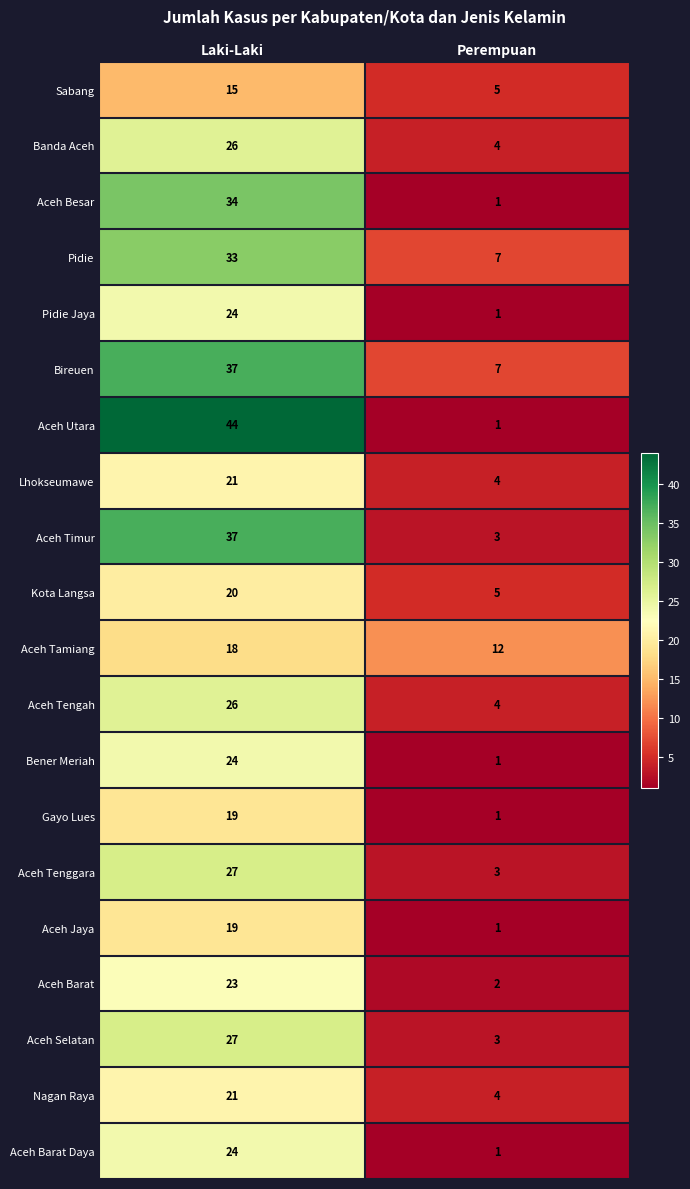

Rank the categories by Bireuen value from highest to lowest.

Laki-Laki, Perempuan